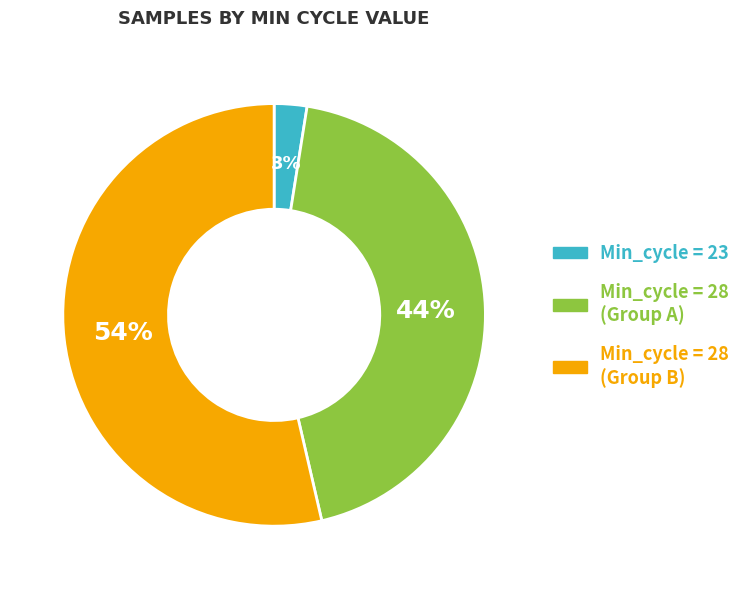

Is there any slice that represents more than half of the pie?

Yes